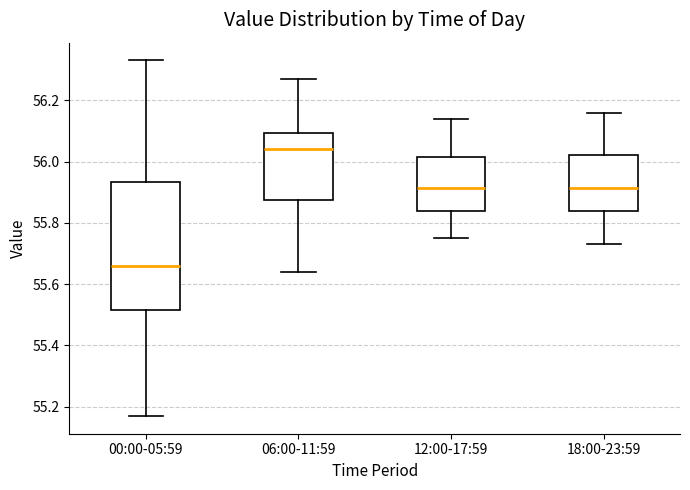

Where is the upper edge of the box for 06:00-11:59 on the y-axis? The values are not printed on the chart, so give them approximately, as read against the axis.

56.10